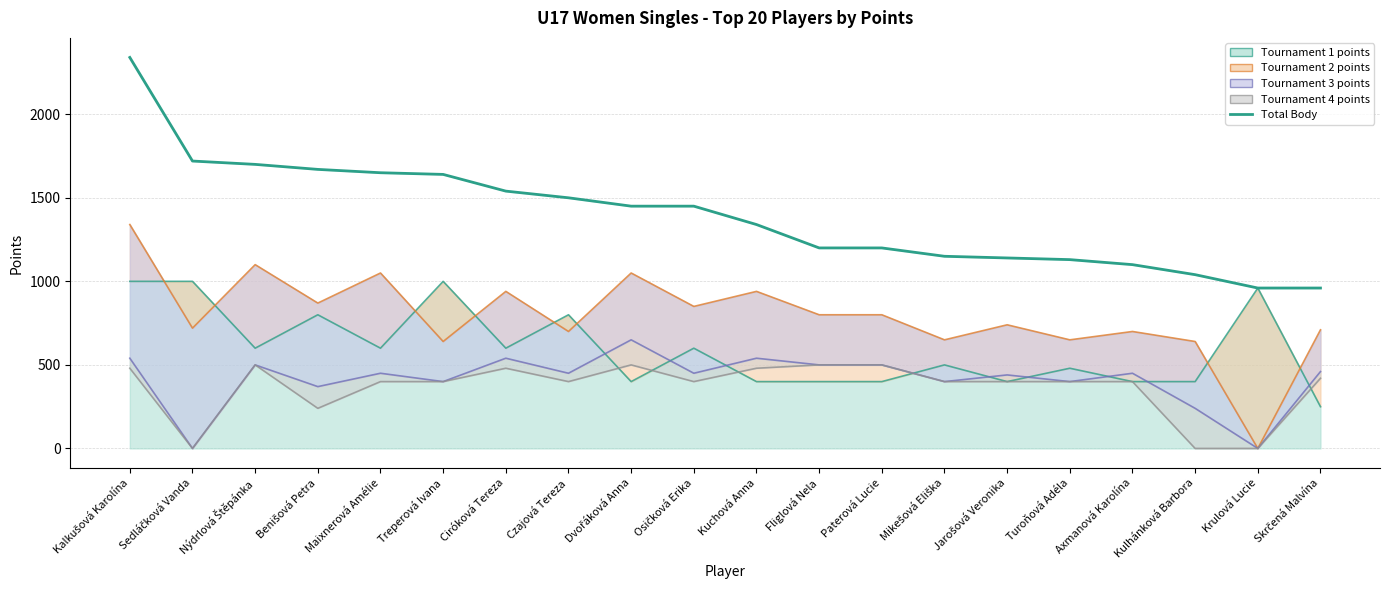

What is the label of the 17th point from the right?

Benišová Petra